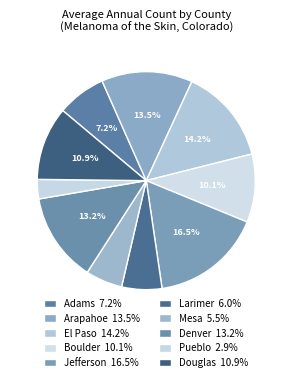

How many segments does this pie chart have?

10